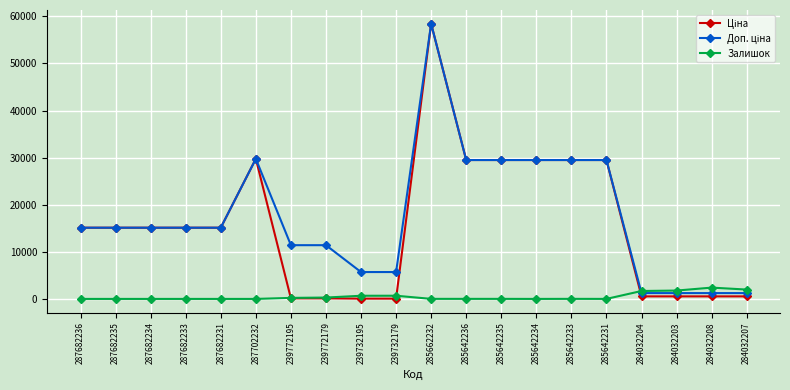

Which category has the highest value across all series?

285662232